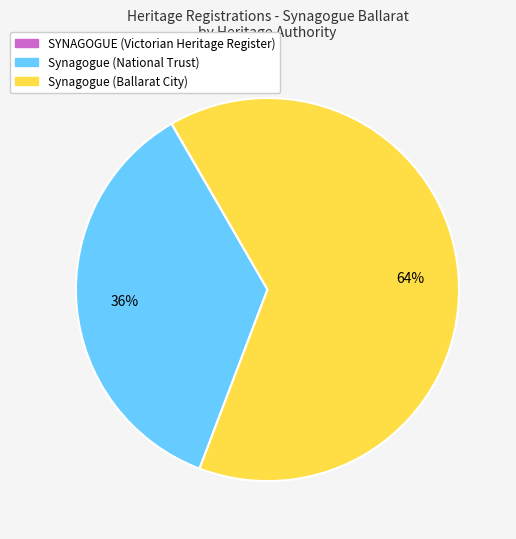

To the nearest percent, what is the difference between the largest and smallest slice percentages?

64%